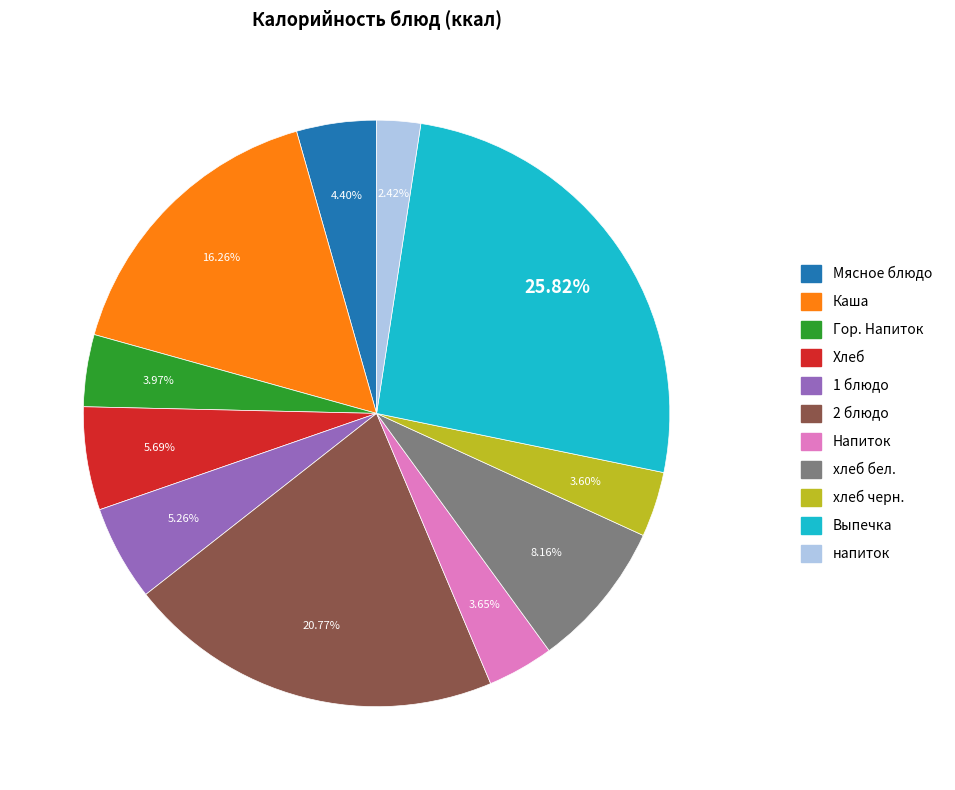

Is it true that хлеб бел. is 3% of the pie?

False